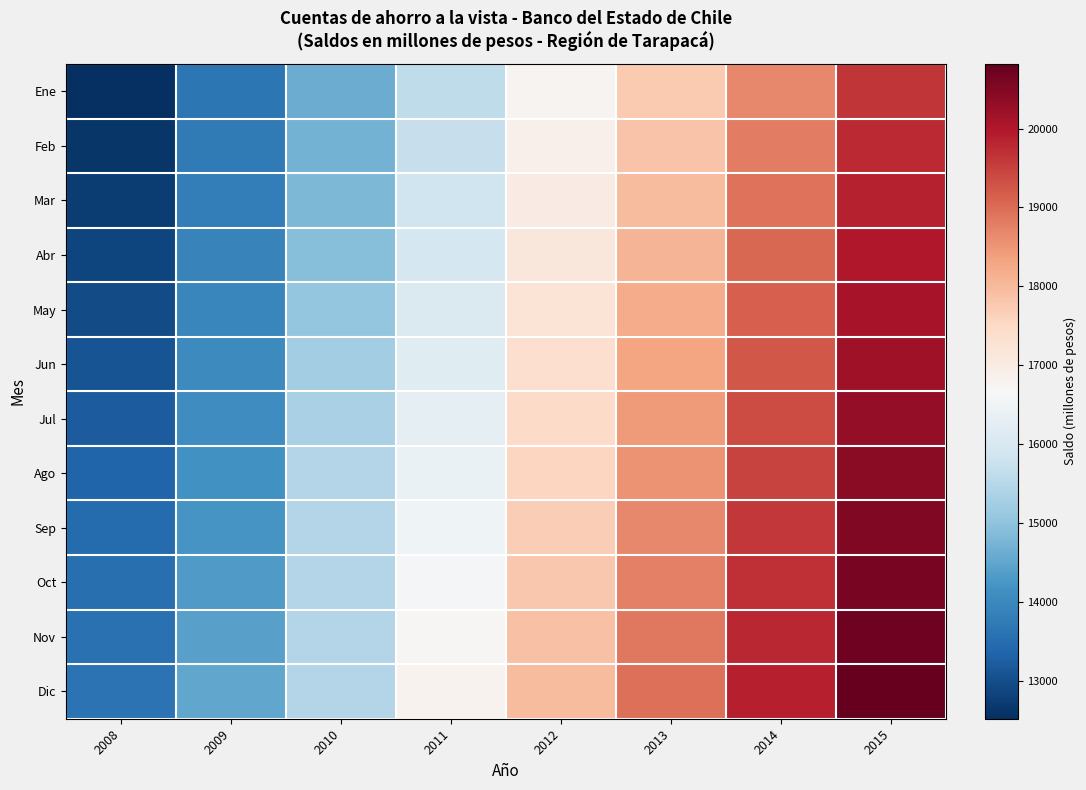

Reading right to left, what are all the values shown in this chart?

Ene: 2015=19628	2014=18671	2013=17741	2012=16785	2011=15609	2010=14595	2009=13664	2008=12516
Feb: 2015=19750	2014=18795	2013=17864	2012=16891	2011=15717	2010=14693	2009=13722	2008=12628
Mar: 2015=19871	2014=18924	2013=17972	2012=17012	2011=15831	2010=14788	2009=13804	2008=12726
Abr: 2015=19982	2014=19036	2013=18089	2012=17128	2011=15944	2010=14914	2009=13896	2008=12844
May: 2015=20090	2014=19148	2013=18201	2012=17235	2011=16054	2010=15064	2009=13958	2008=12950
Jun: 2015=20198	2014=19261	2013=18318	2012=17351	2011=16168	2010=15208	2009=14027	2008=13072
Jul: 2015=20305	2014=19372	2013=18432	2012=17462	2011=16279	2010=15334	2009=14092	2008=13222
Ago: 2015=20411	2014=19480	2013=18541	2012=17569	2011=16388	2010=15462	2009=14164	2008=13343
Sep: 2015=20515	2014=19586	2013=18648	2012=17673	2011=16496	2010=15462	2009=14231	2008=13457
Oct: 2015=20618	2014=19690	2013=18753	2012=17775	2011=16602	2010=15462	2009=14306	2008=13523
Nov: 2015=20719	2014=19792	2013=18856	2012=17875	2011=16706	2010=15462	2009=14418	2008=13563
Dic: 2015=20818	2014=19892	2013=18957	2012=17973	2011=16808	2010=15462	2009=14498	2008=13613